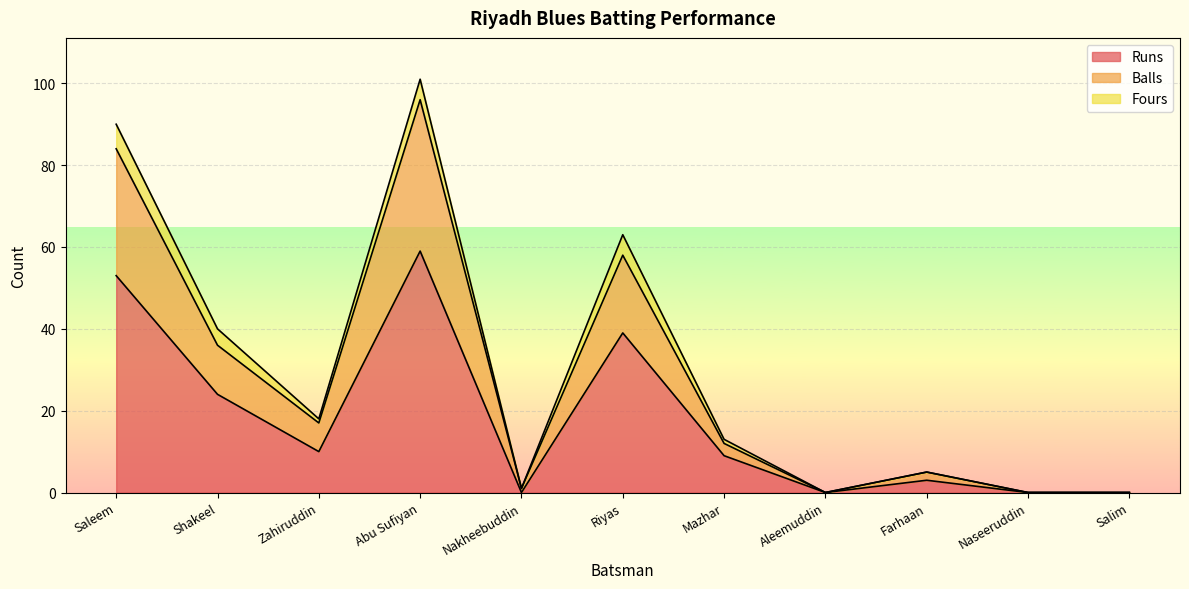

What is the value of the Runs point at the 4th from the left?

59